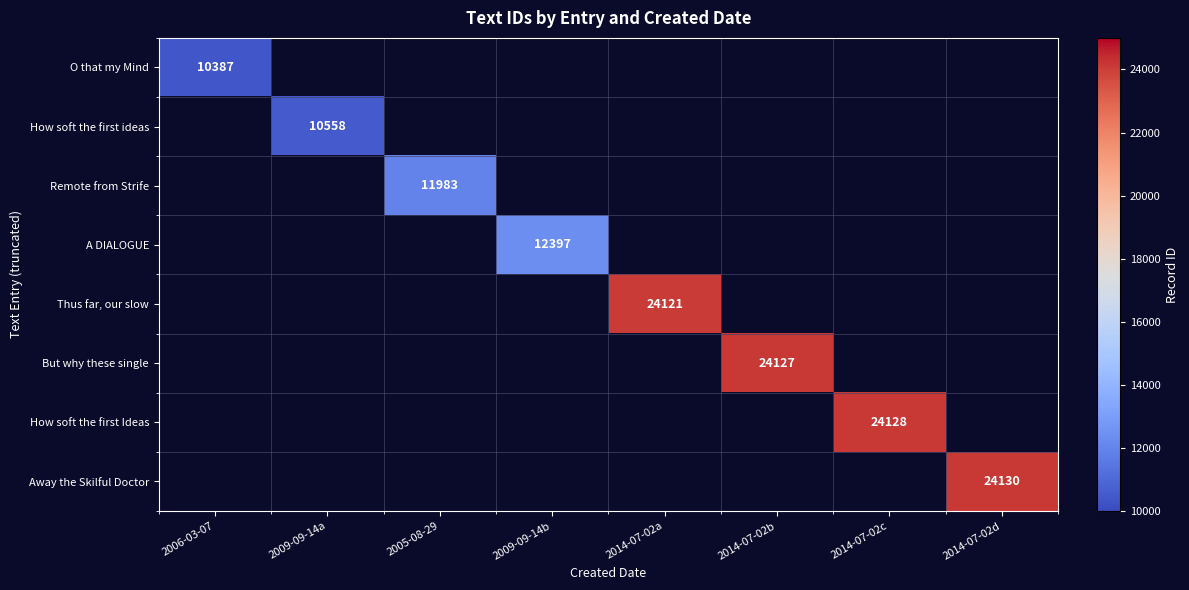

How many series are shown in this chart?

8